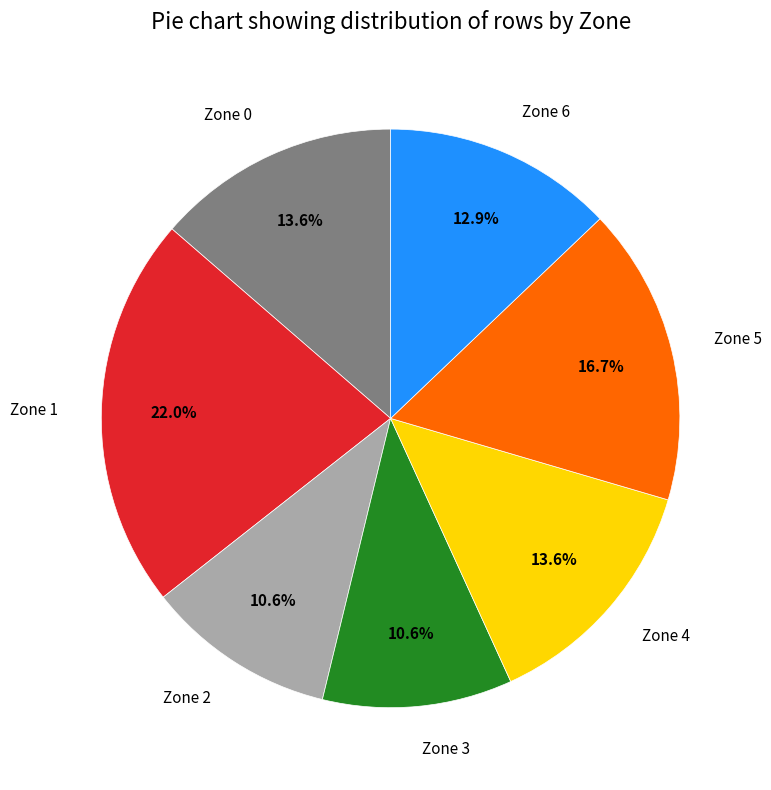

What percentage do Zone 1 and Zone 0 together represent?

35.6%